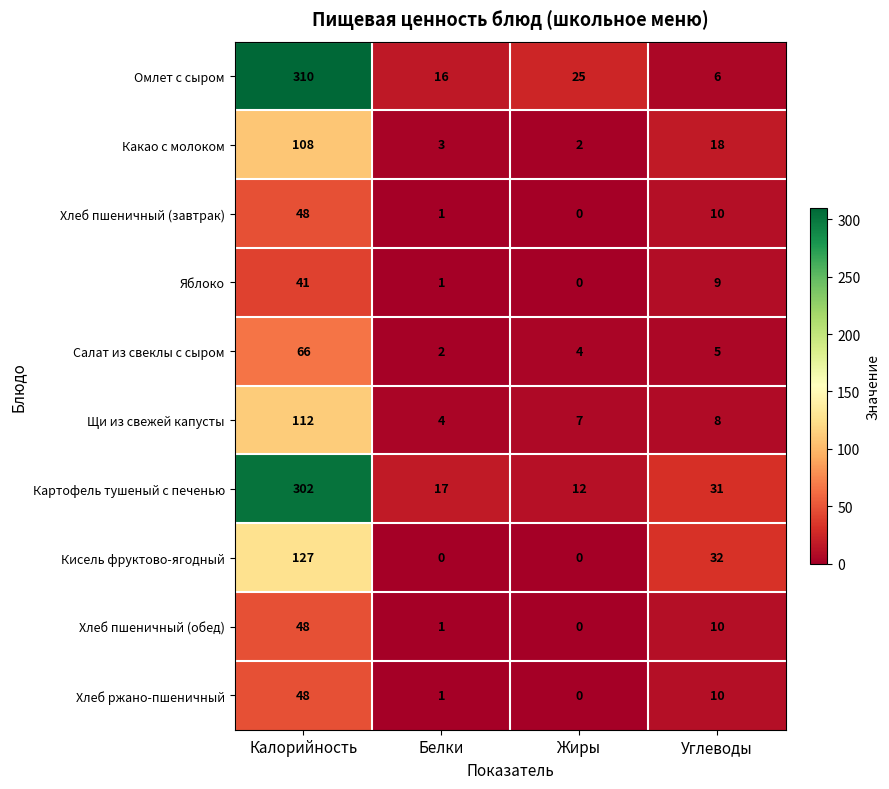

What is the total value across all series at Белки?

46